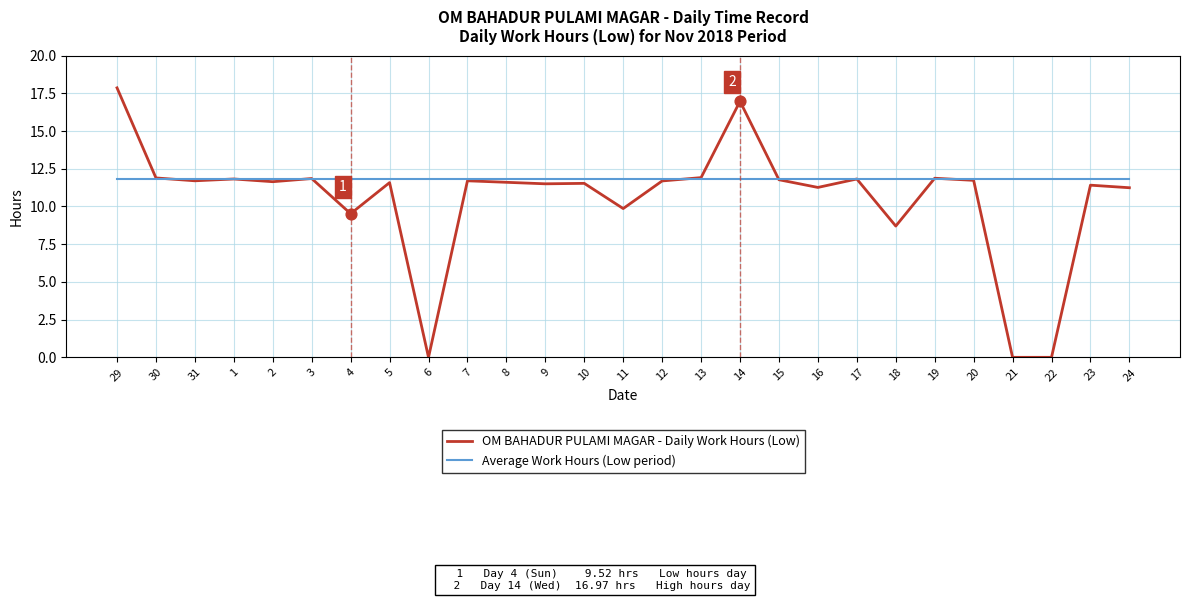

Which series has the widest spread of values?

OM BAHADUR PULAMI MAGAR - Daily Work Hours (Low)